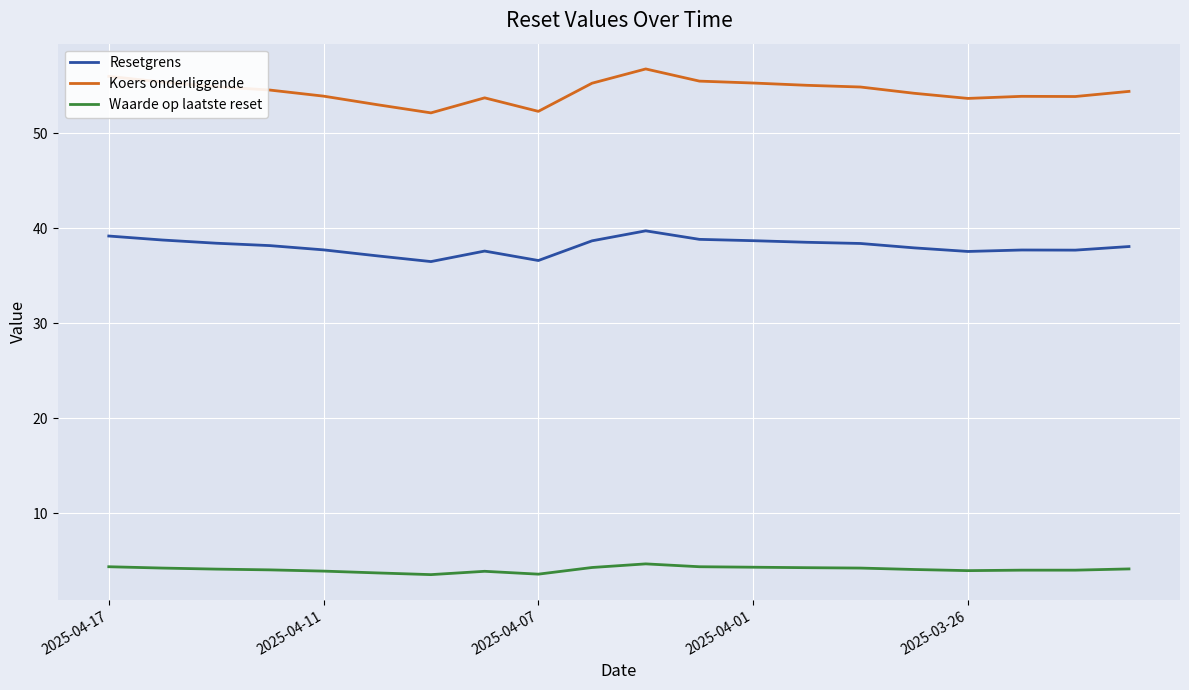

True or false: Koers onderliggende has more than 2 interior local peaks.

True